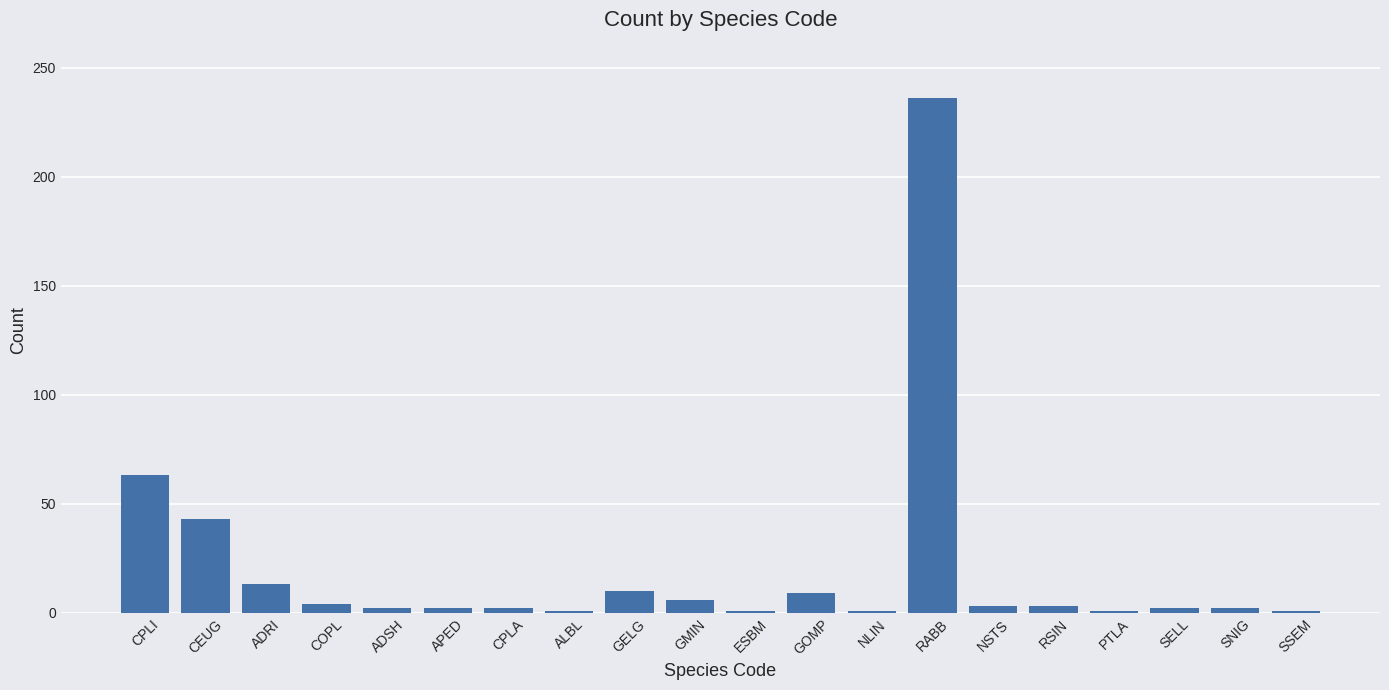

How many data points does each series have?

20